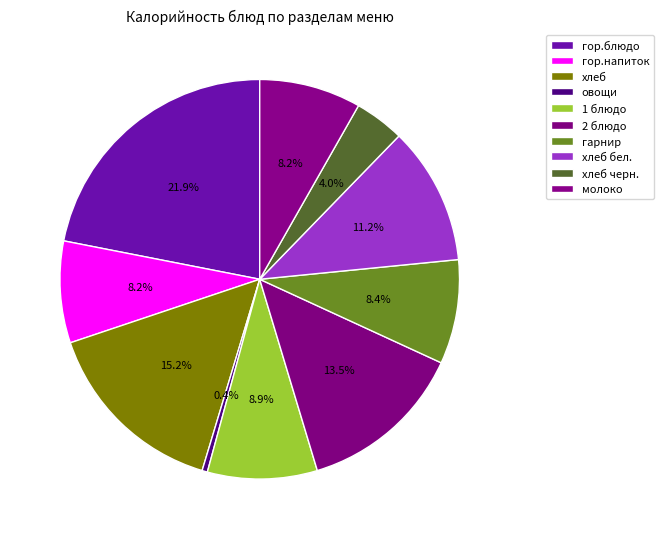

How many segments does this pie chart have?

10